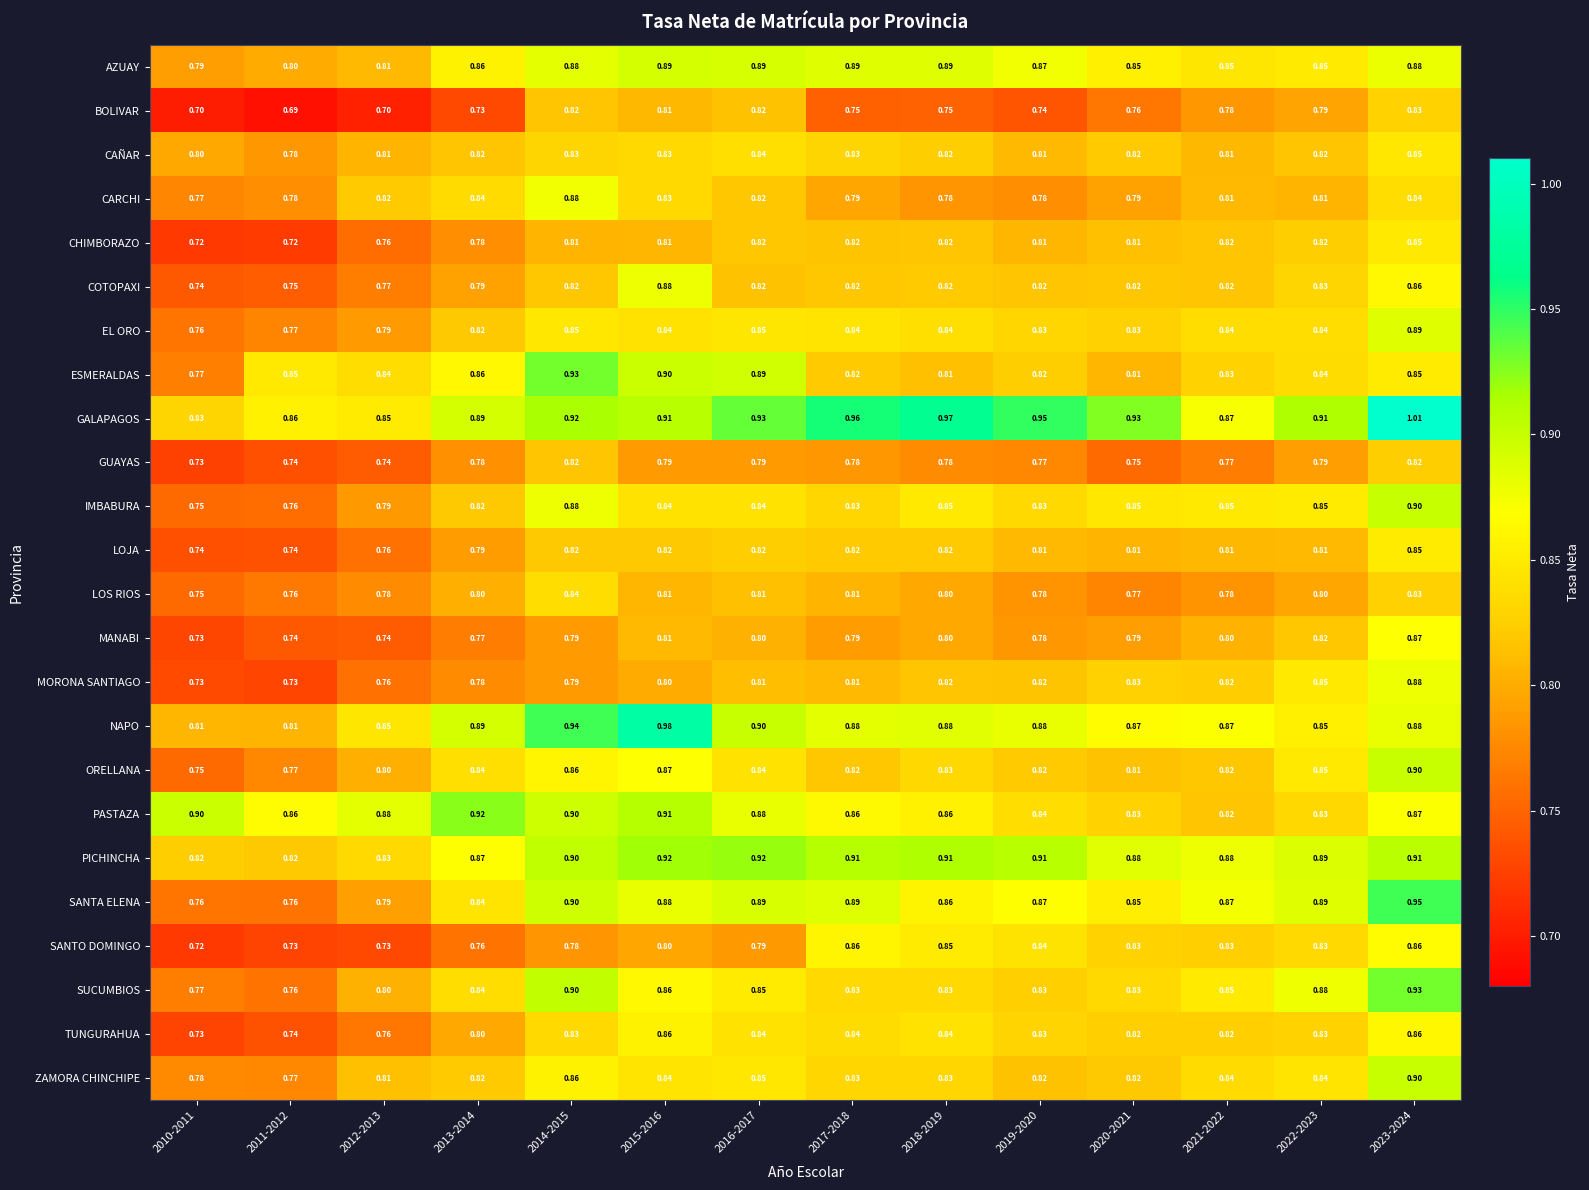

Which series has the widest spread of values?

SANTA ELENA